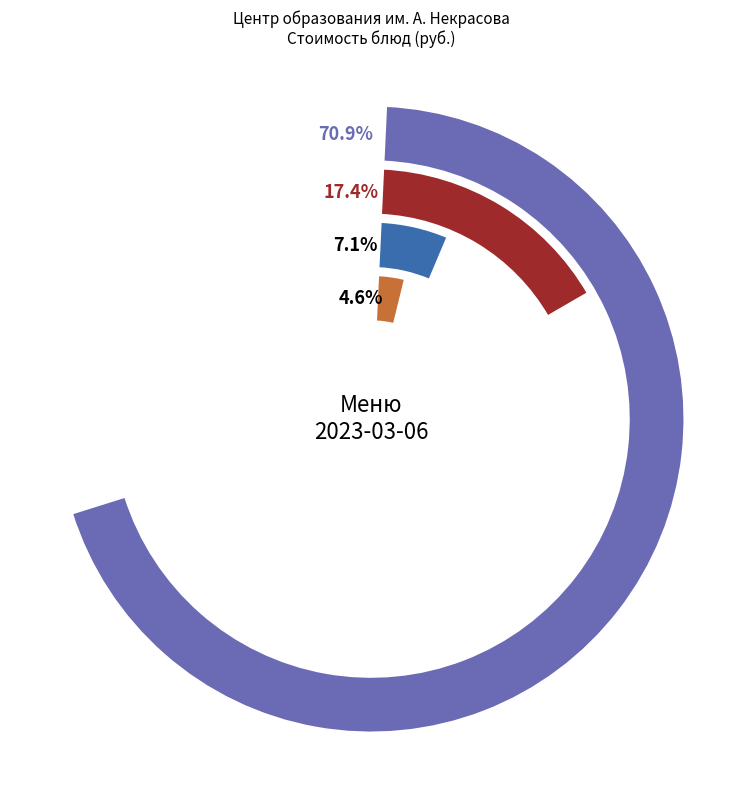

To the nearest percent, what portion does Плов из куриного филе represent?

28%